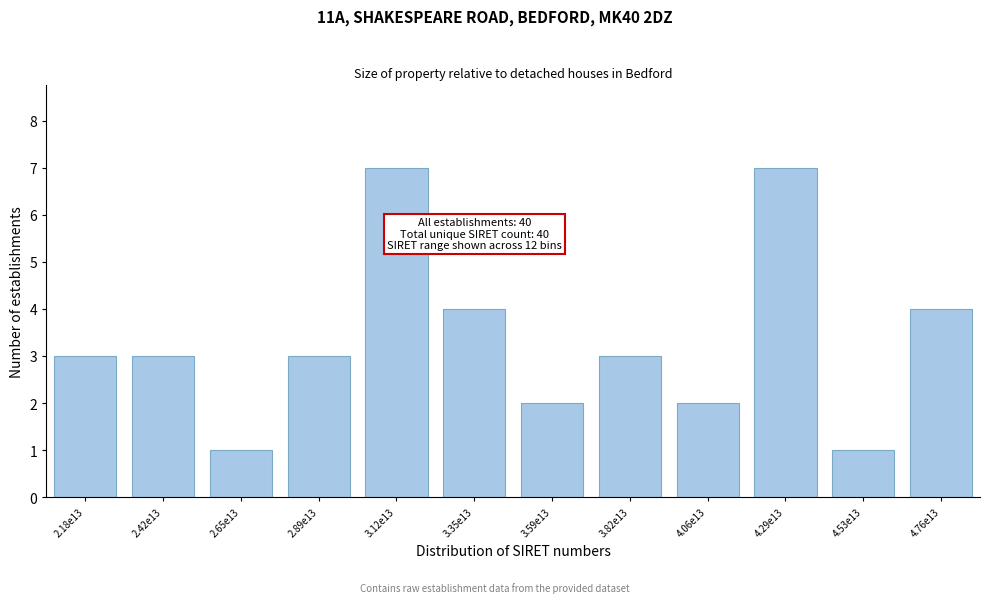

Reading left to right, what are all the values shown in this chart?

2.18e13=3	2.42e13=3	2.65e13=1	2.89e13=3	3.12e13=7	3.35e13=4	3.59e13=2	3.82e13=3	4.06e13=2	4.29e13=7	4.53e13=1	4.76e13=4